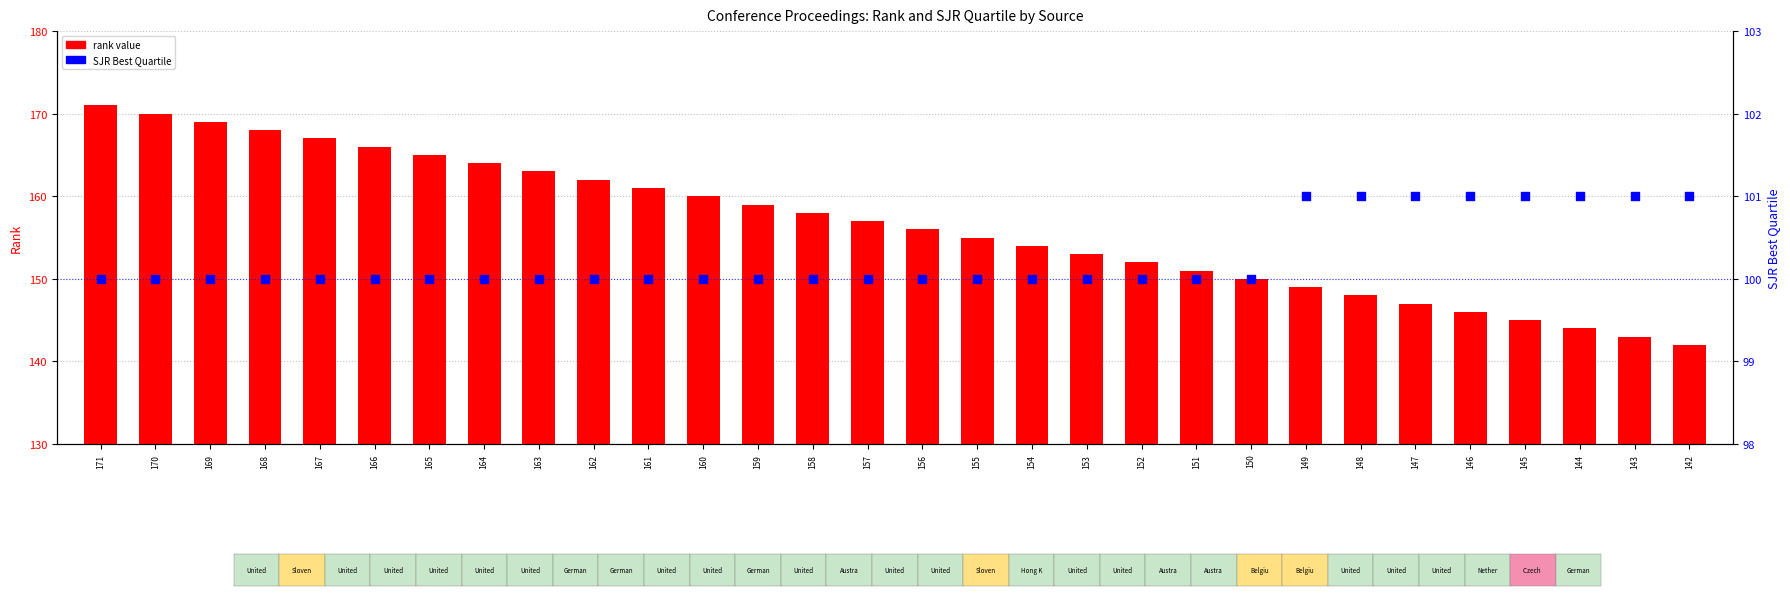

What is the total value across all series at 143?

244